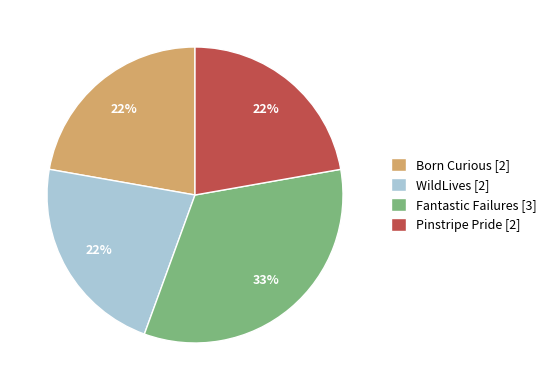

Which has a higher value, WildLives [2] or Fantastic Failures [3]?

Fantastic Failures [3]